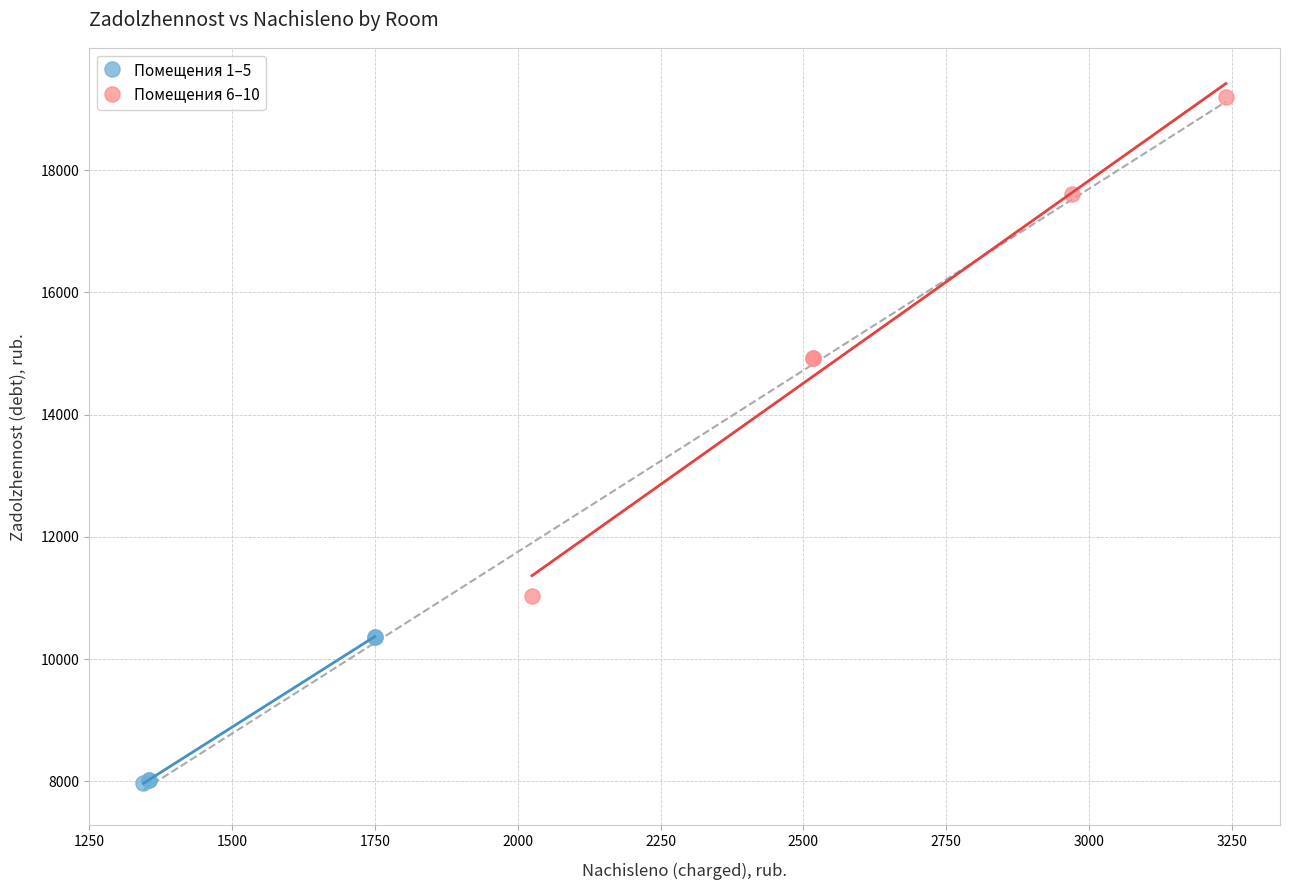

Which series reaches the maximum Y coordinate?

Помещения 6–10